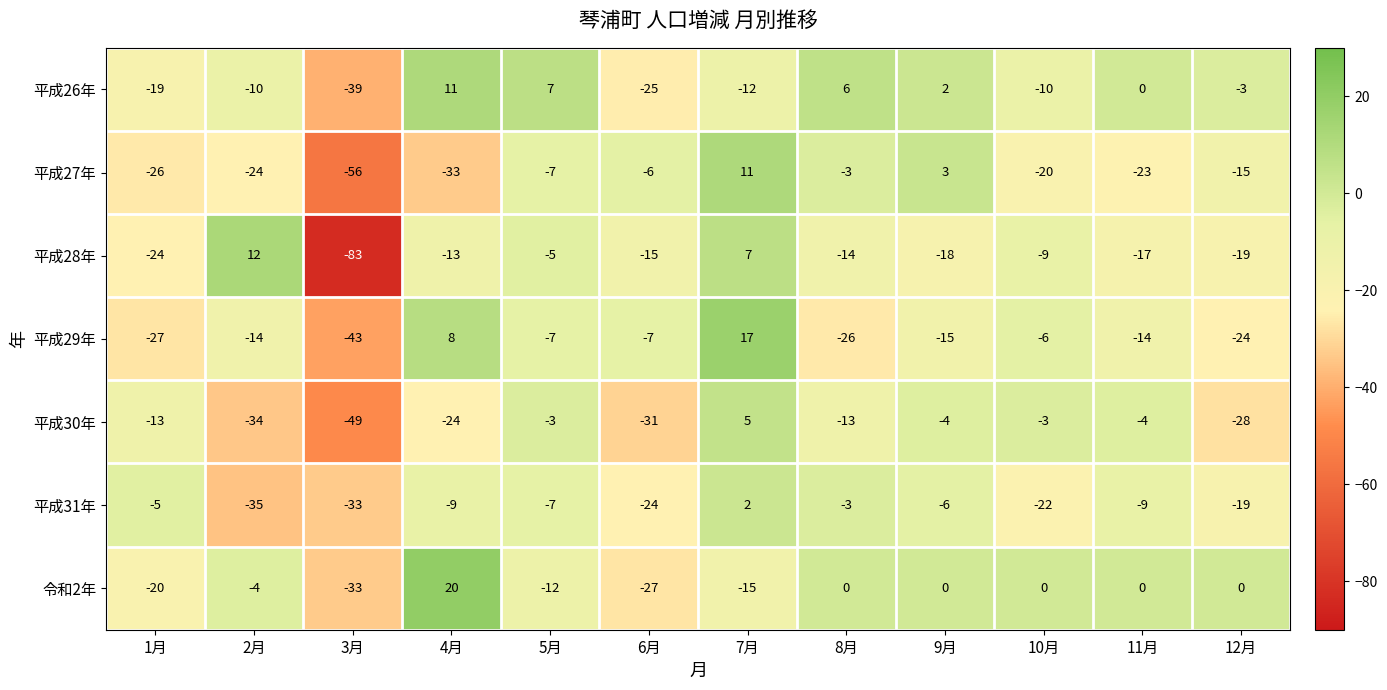

What is the difference between the 平成31年 values at 2月 and 11月?

26